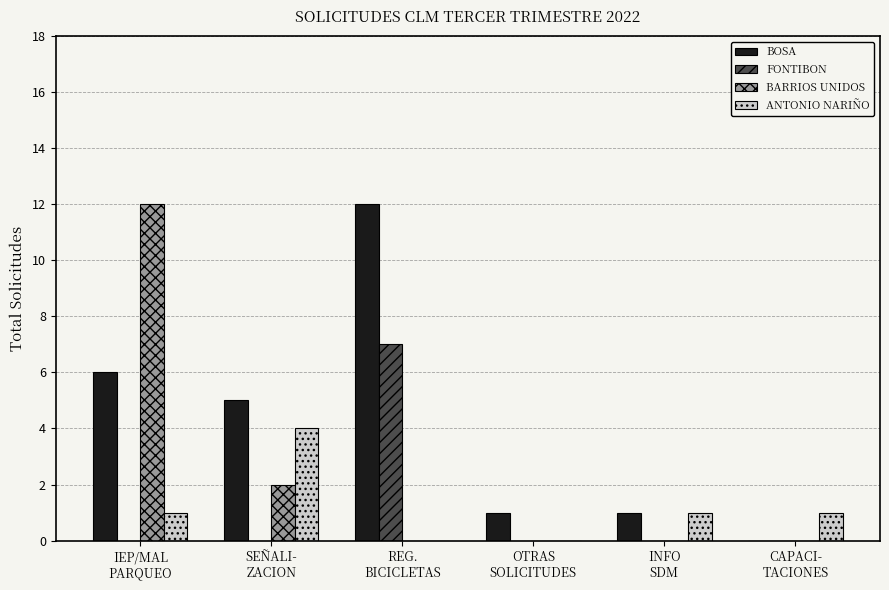

The BARRIOS UNIDOS series shows -5 at CAPACI-
TACIONES. True or false?

False